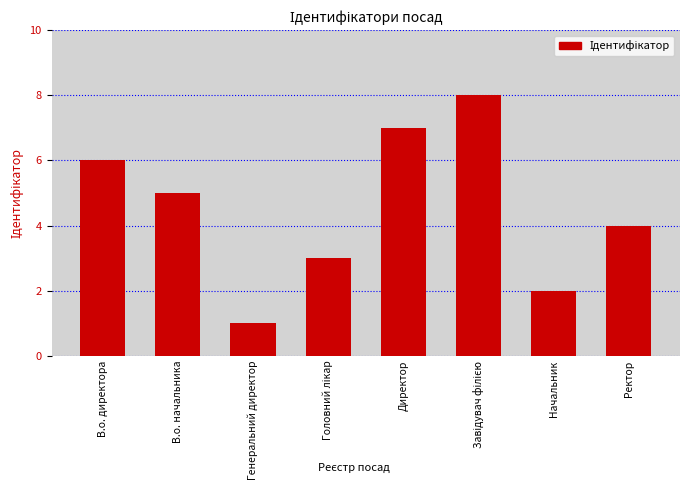

What is the maximum value shown in the chart?

8